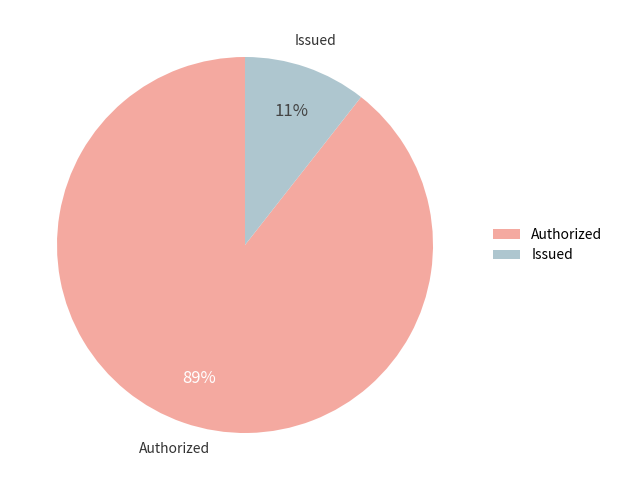

What is the largest slice in the pie chart?

Authorized